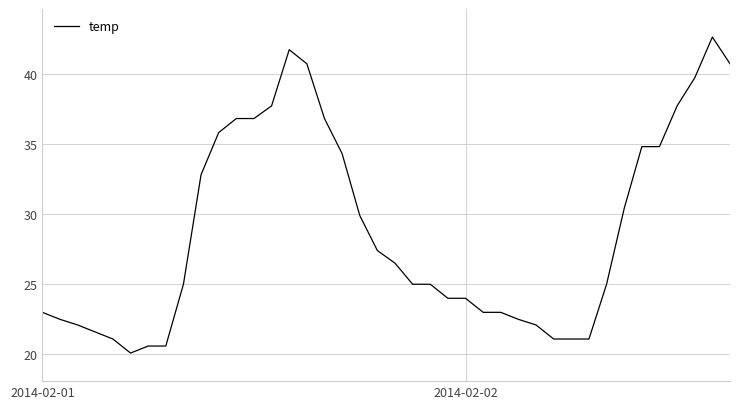

What is the minimum value shown in the chart?

20.1